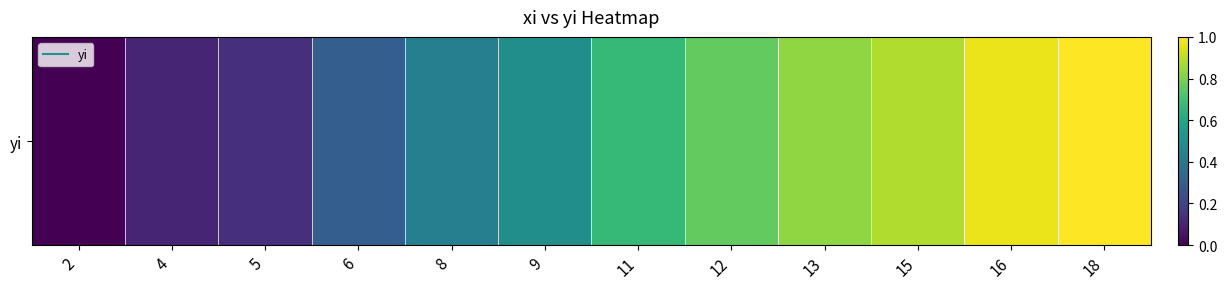

List the labels in order of value, smallest first.

2, 4, 5, 6, 8, 9, 11, 12, 13, 15, 16, 18